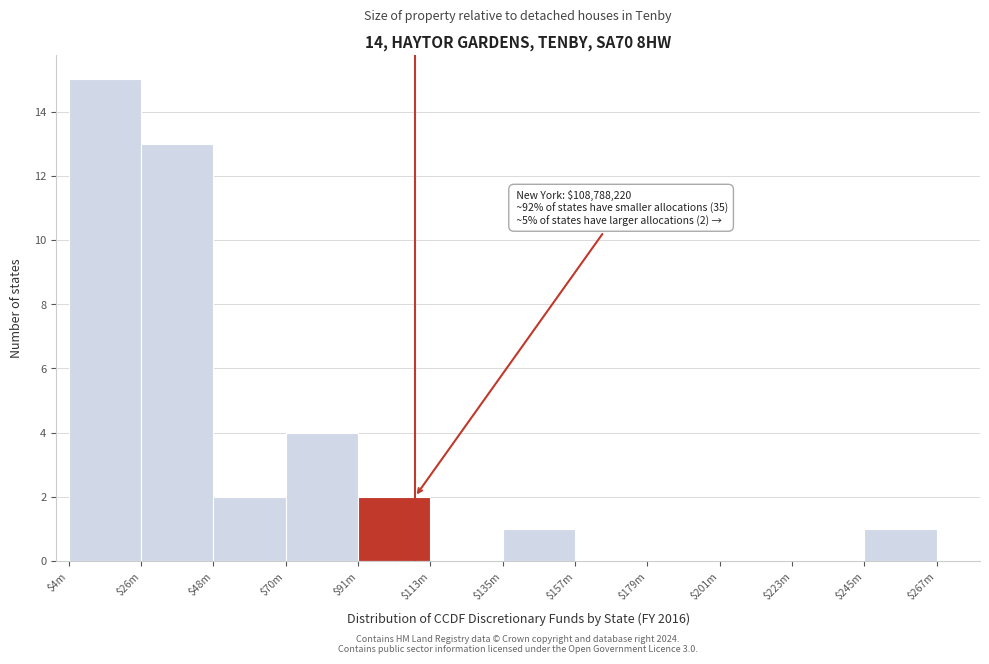

What is the sum of all values?

38